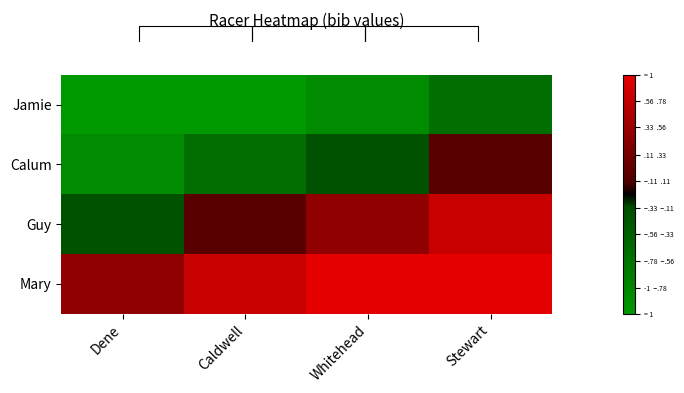

Where does the Guy series first go above 0?

Caldwell